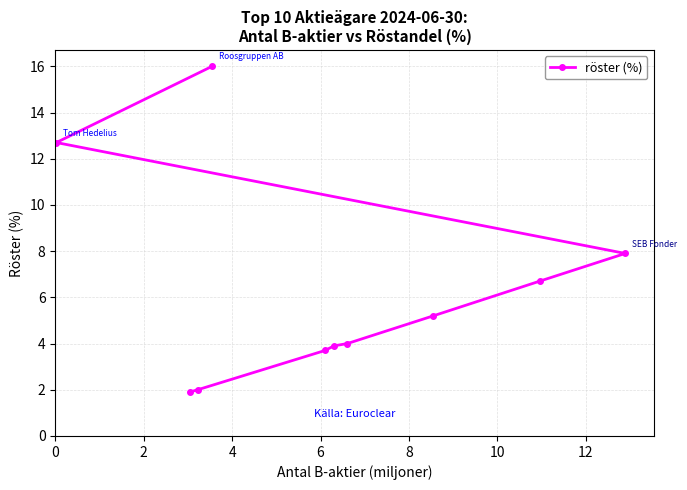

Reading left to right, what are all the values shown in this chart?

12.7	1.9	2.0	16.0	3.7	3.9	4.0	5.2	6.7	7.9